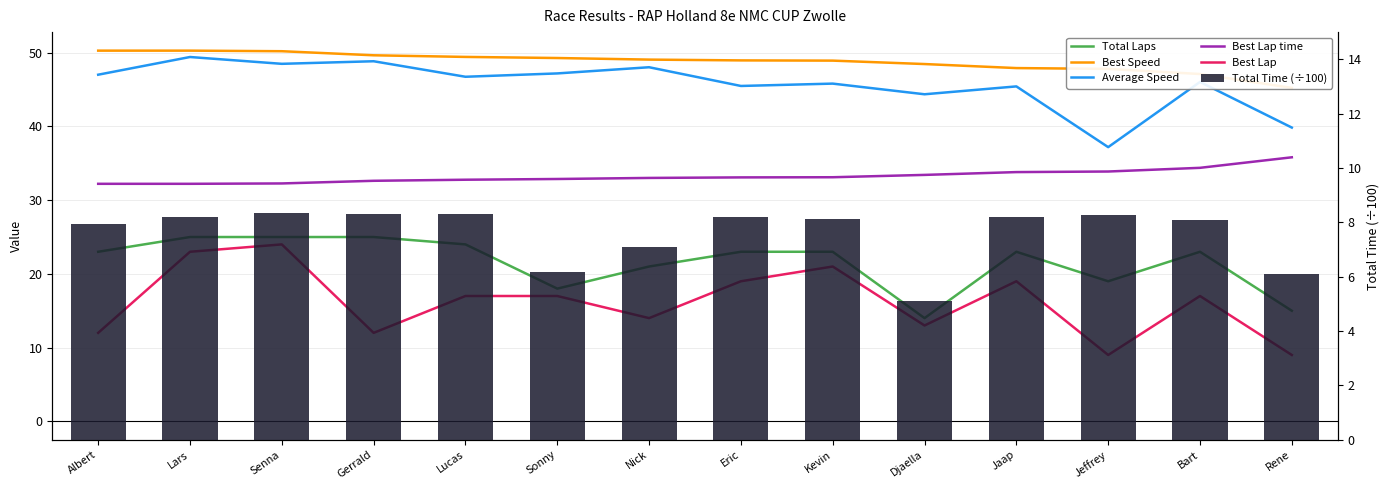

What is the difference between the second highest and minimum values in the Best Speed series?

5.0